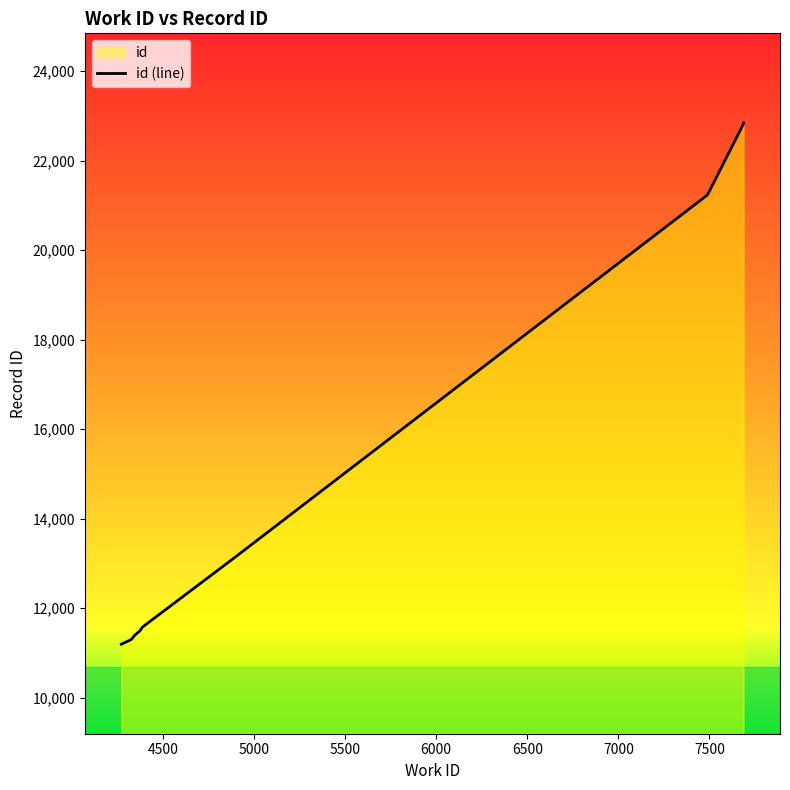

How many series are shown in this chart?

1